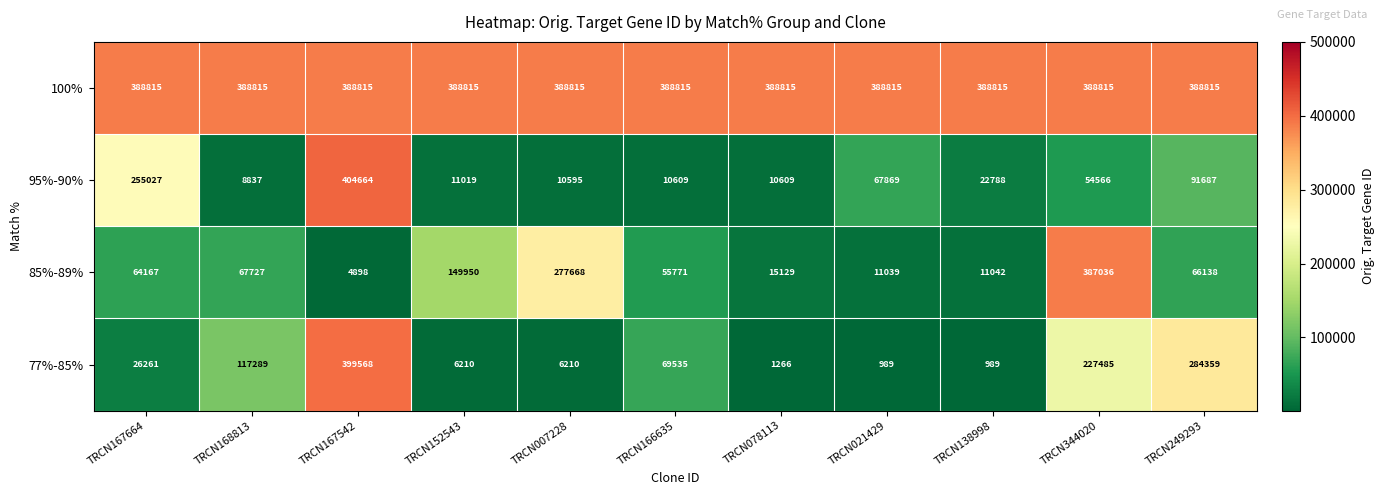

List the series in order of their peak value, lowest first.

85%-89%, 100%, 77%-85%, 95%-90%